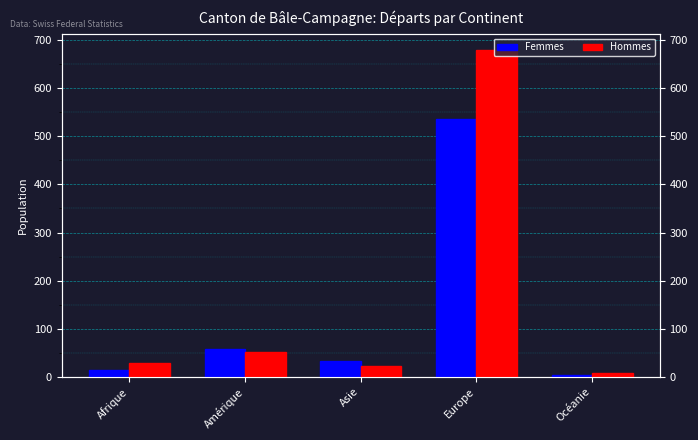

Is the value of Hommes at Amérique greater than the value of Femmes at Océanie?

Yes